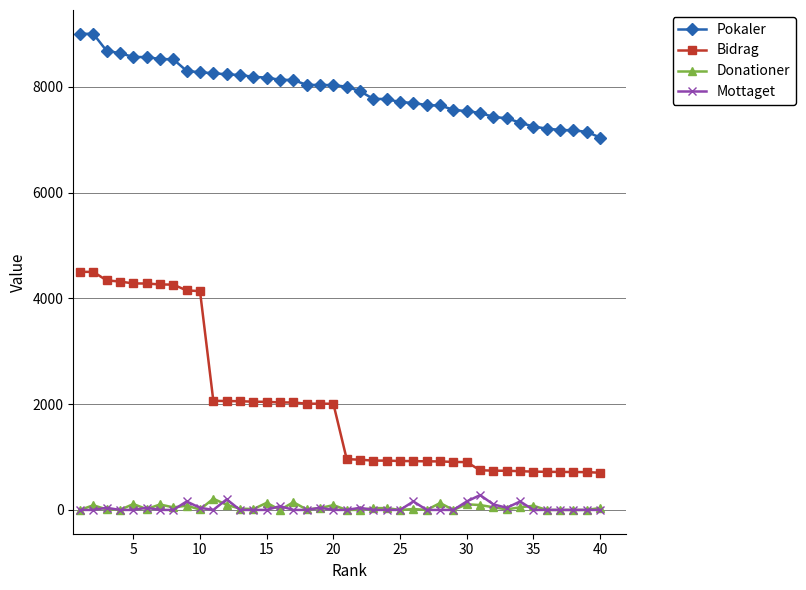

Which series has the largest total across all categories?

Pokaler